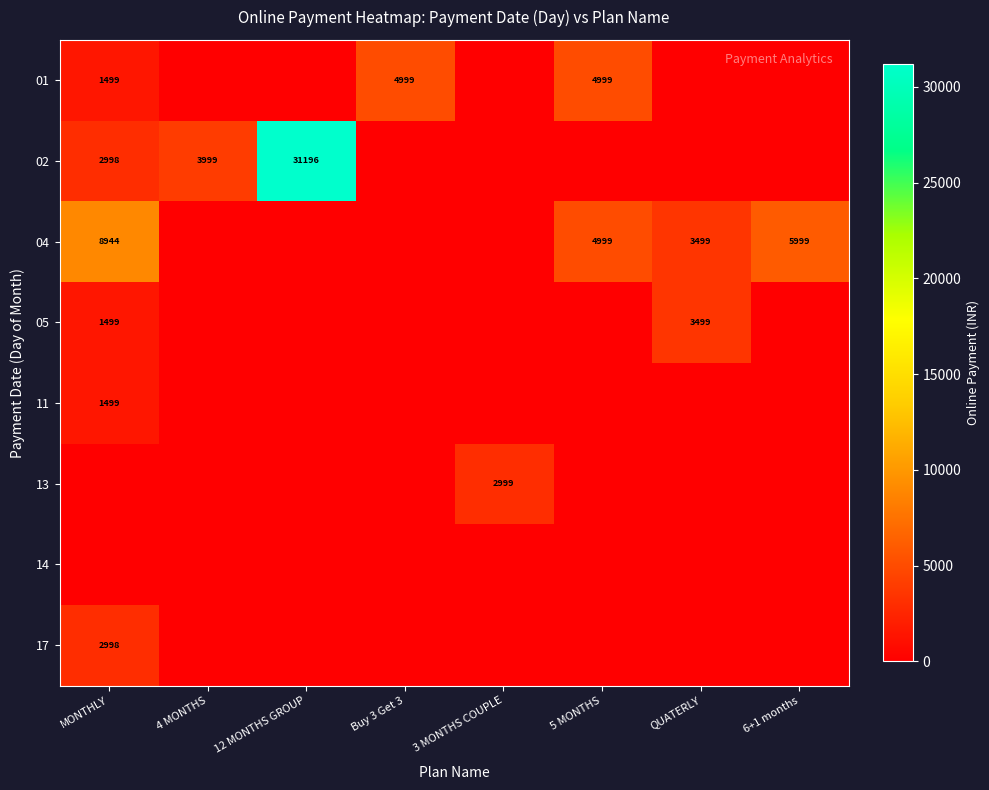

The 01 series shows 4999 at 5 MONTHS. True or false?

True